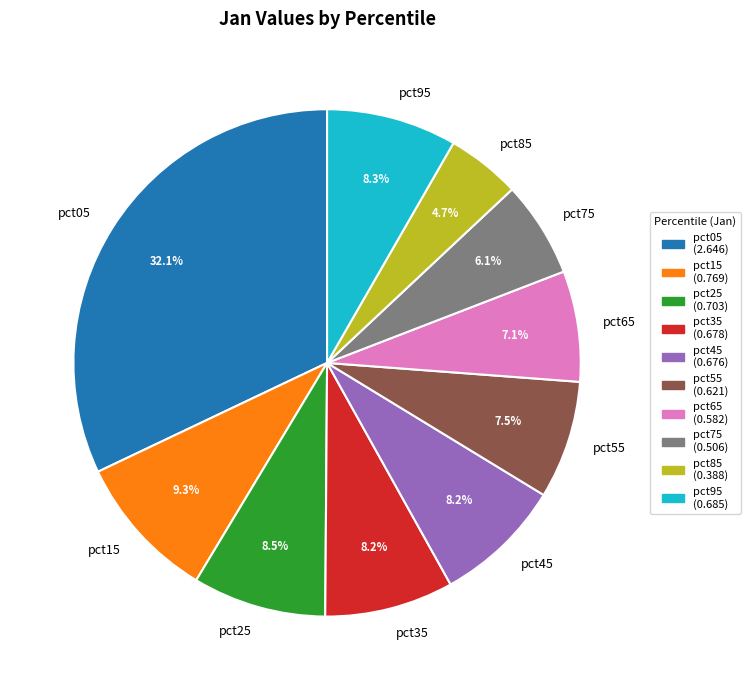

True or false: pct65 accounts for 7% of the total.

True